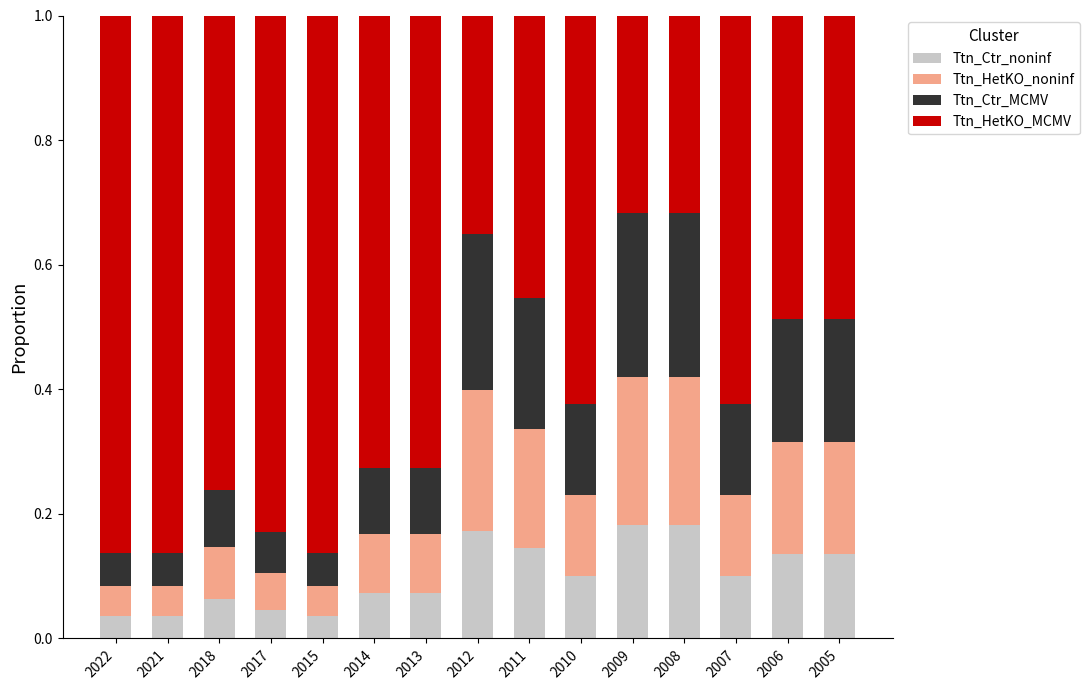

Is it true that Ttn_Ctr_noninf equals 0.1 at 2014?

True